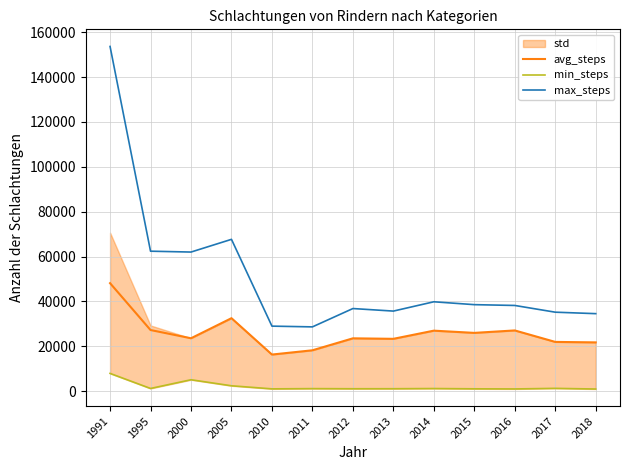

How many interior local valleys does the max_steps series have?

3